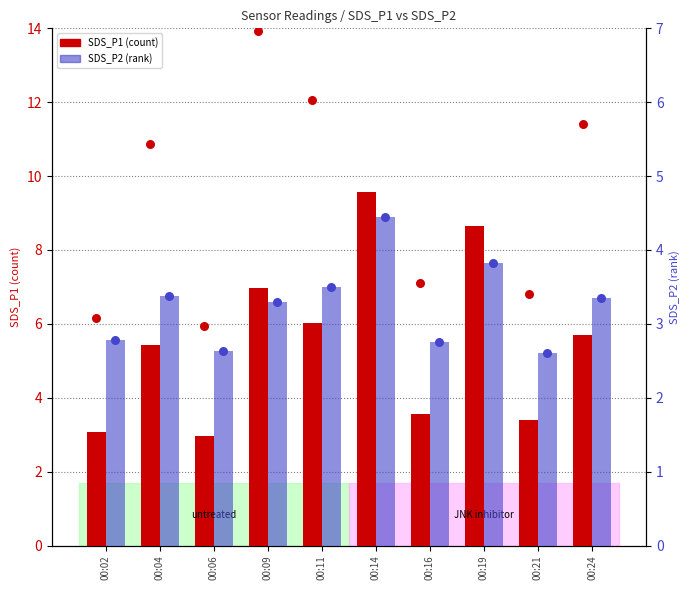

What are all the series names shown in the legend?

SDS_P1, SDS_P2